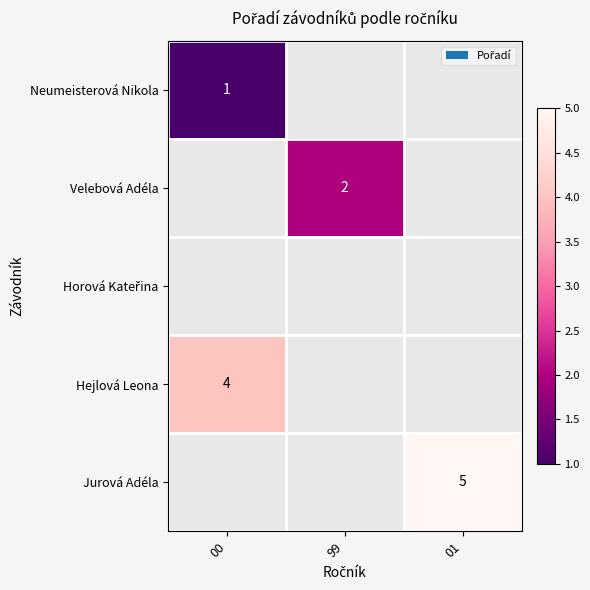

Which category has the highest value across all series?

01